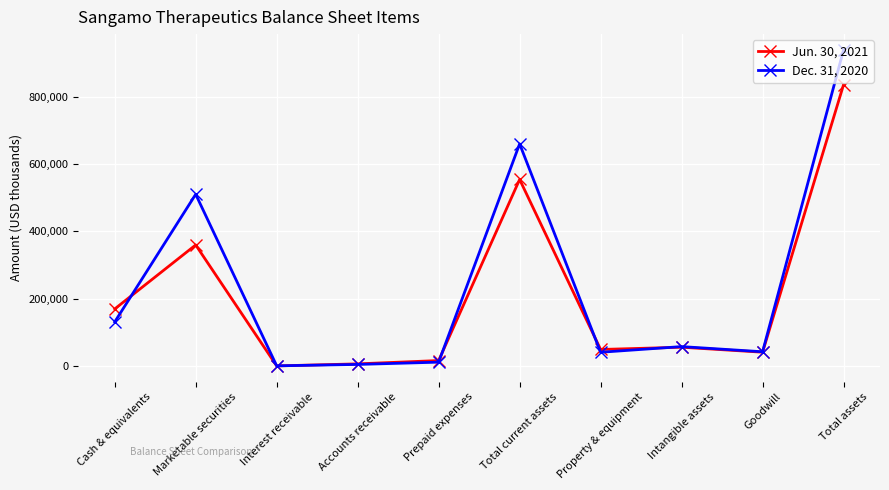

What is the value of the Jun. 30, 2021 point at the 9th from the left?

41501